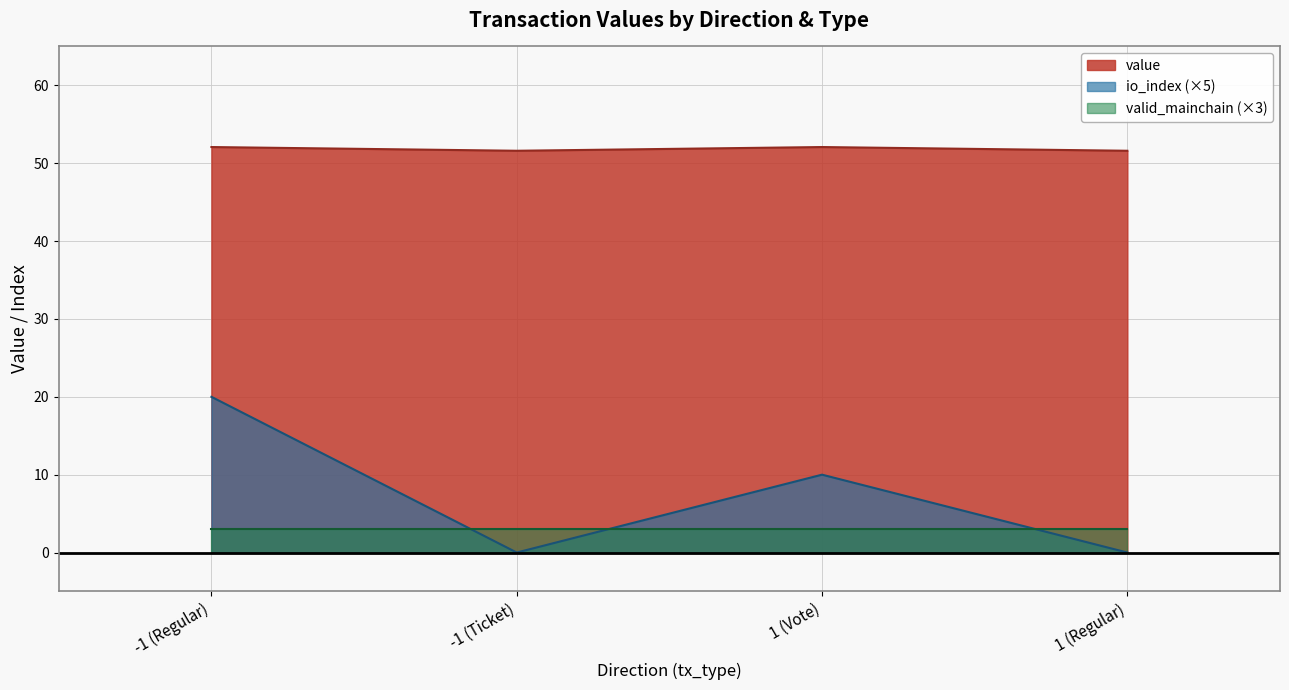

The value of io_index at -1 (Ticket) is 0.0. True or false?

True